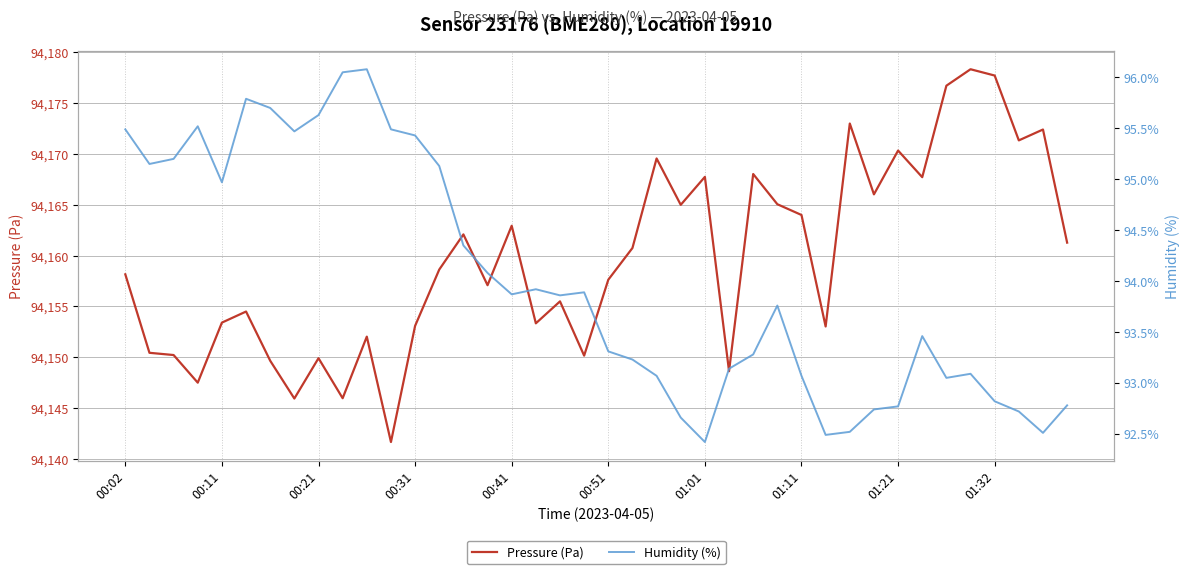

Which series has the largest total across all categories?

Pressure (Pa)